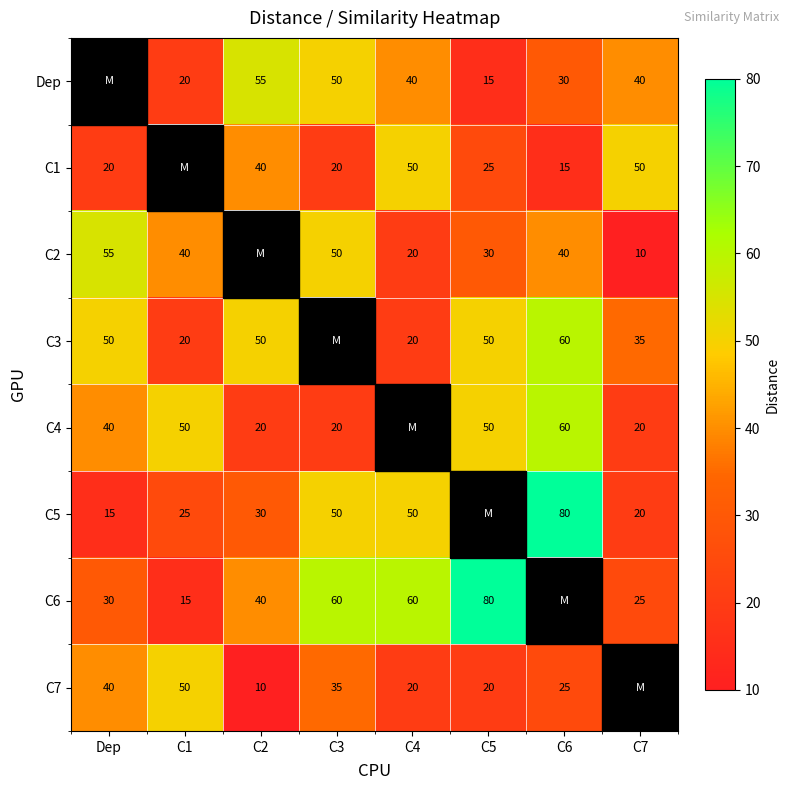

Is the value of C6 at C1 greater than the value of C7 at C1?

No